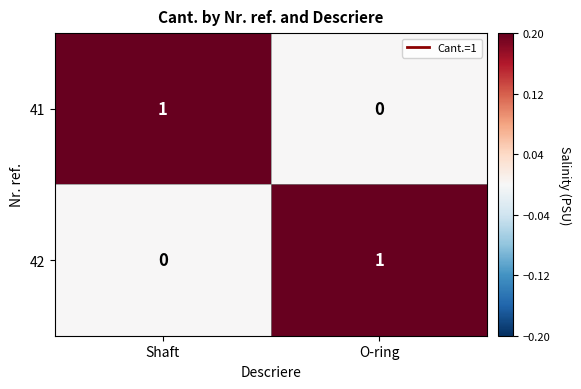

Is it true that 41 equals 1 at Shaft?

True